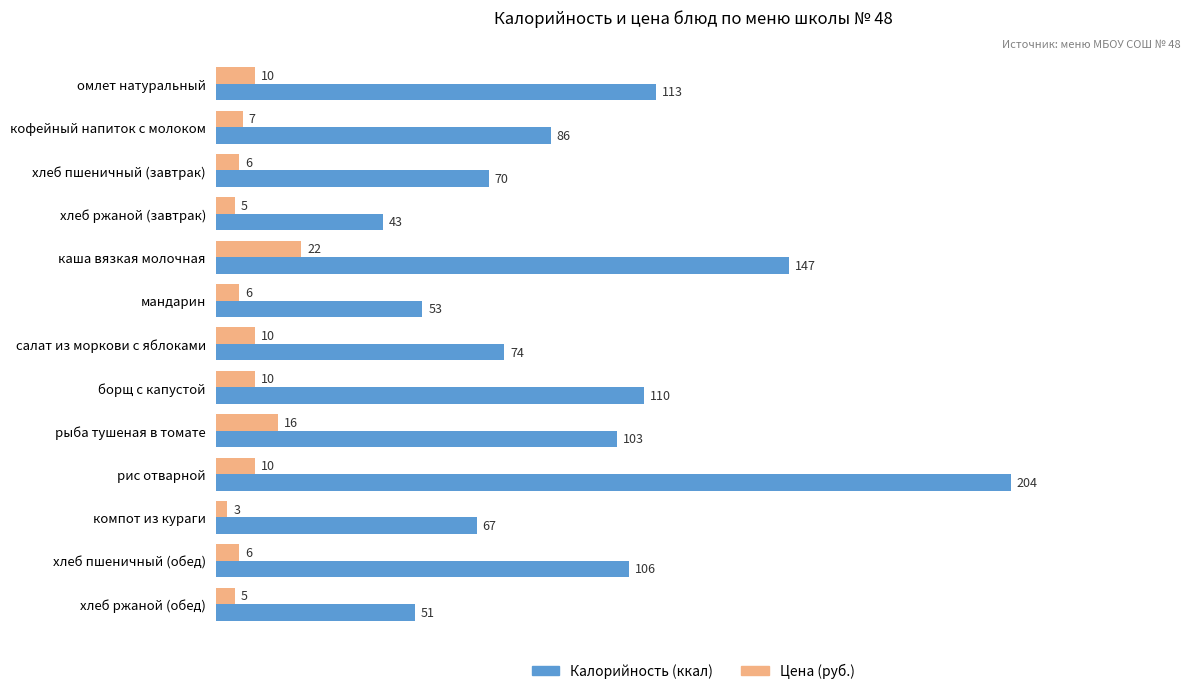

How many values in the Калорийность (ккал) series are below 86?

6